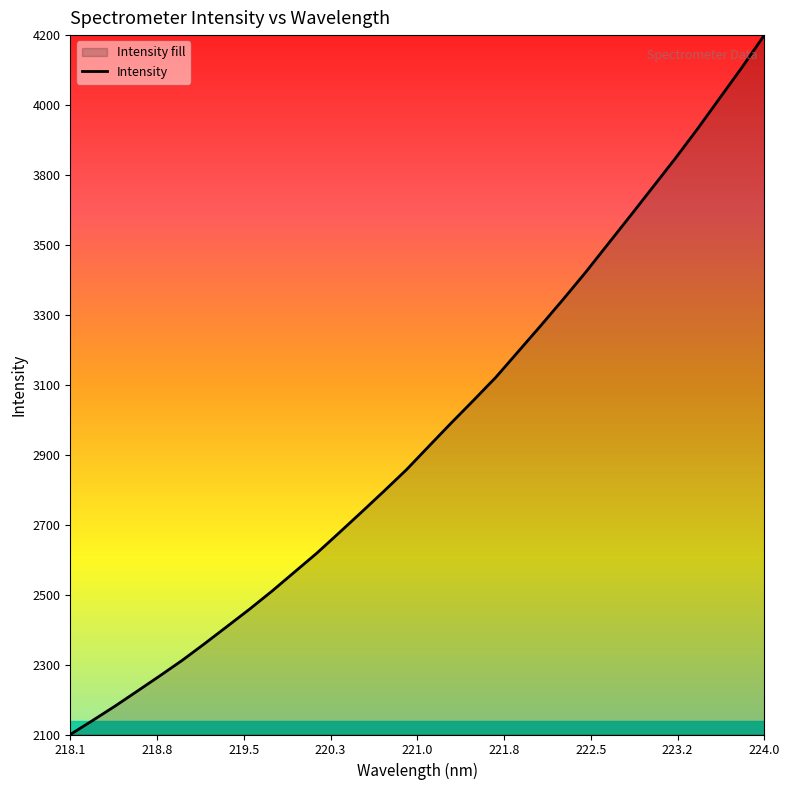

Which label corresponds to the smallest value in the chart?

218.1